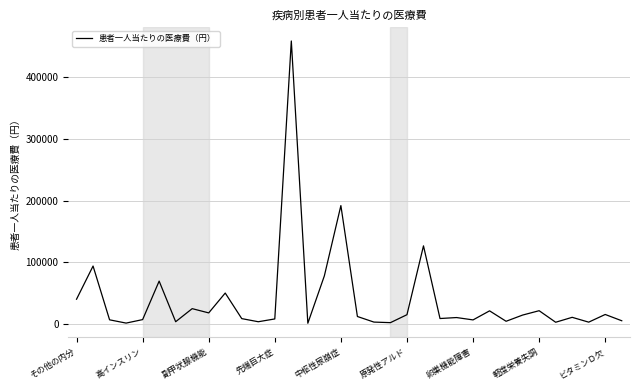

What is the maximum value shown in the chart?

458553